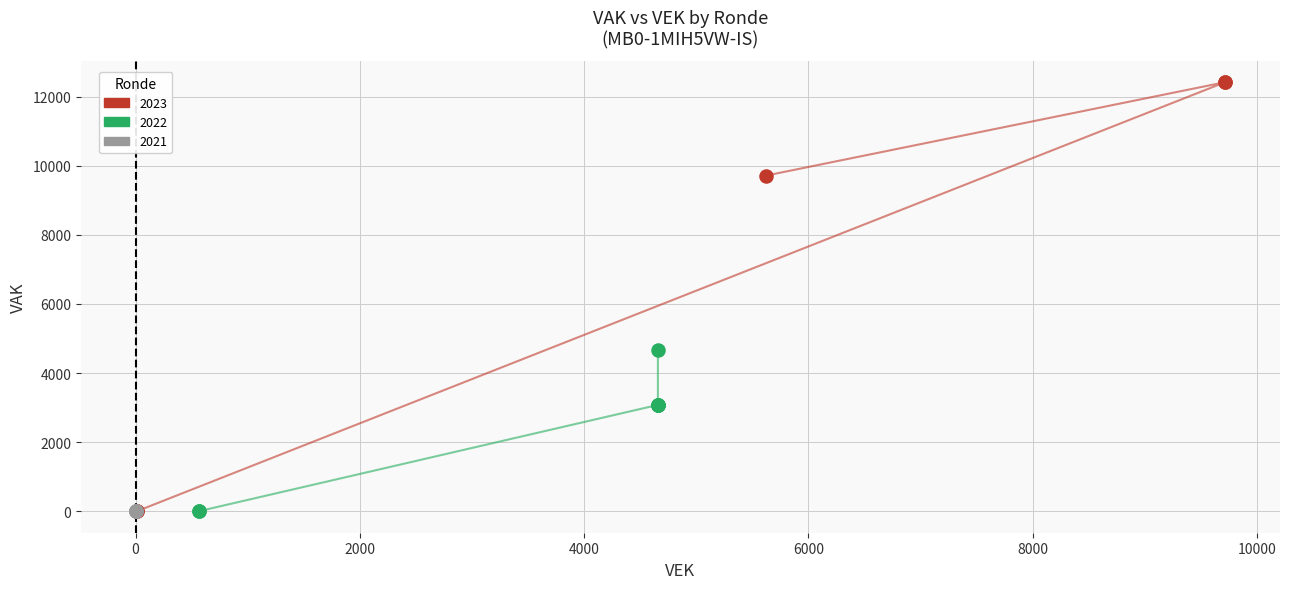

Which series contains the highest Y value?

2023